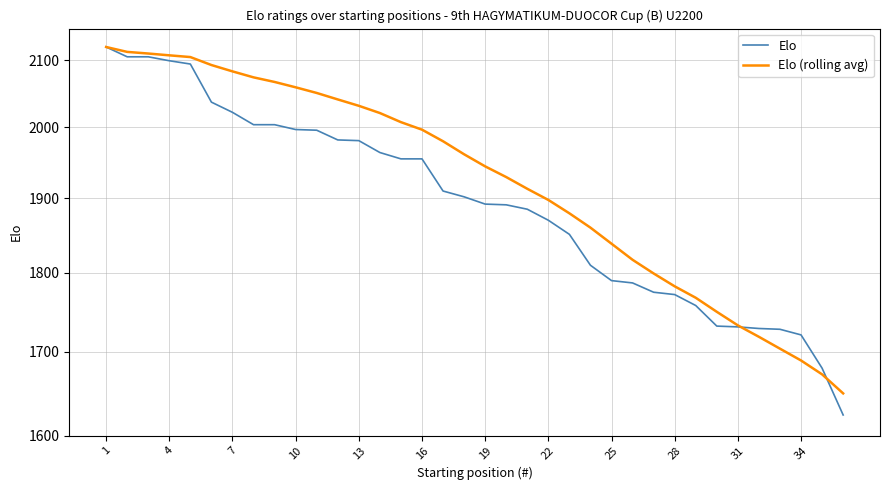

How many lines are shown in the chart?

2